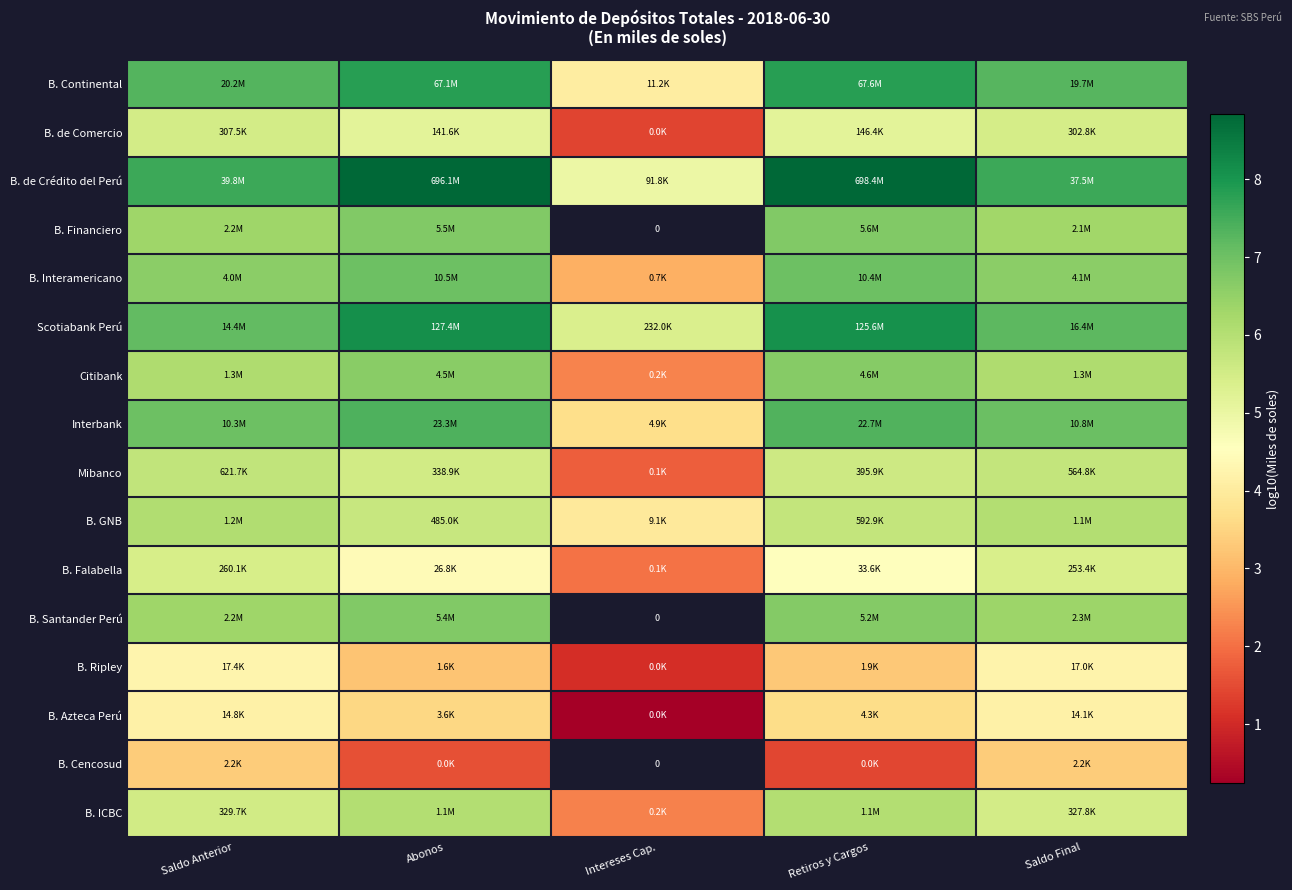

The B. Interamericano series shows 2.6 at Saldo Anterior. True or false?

False